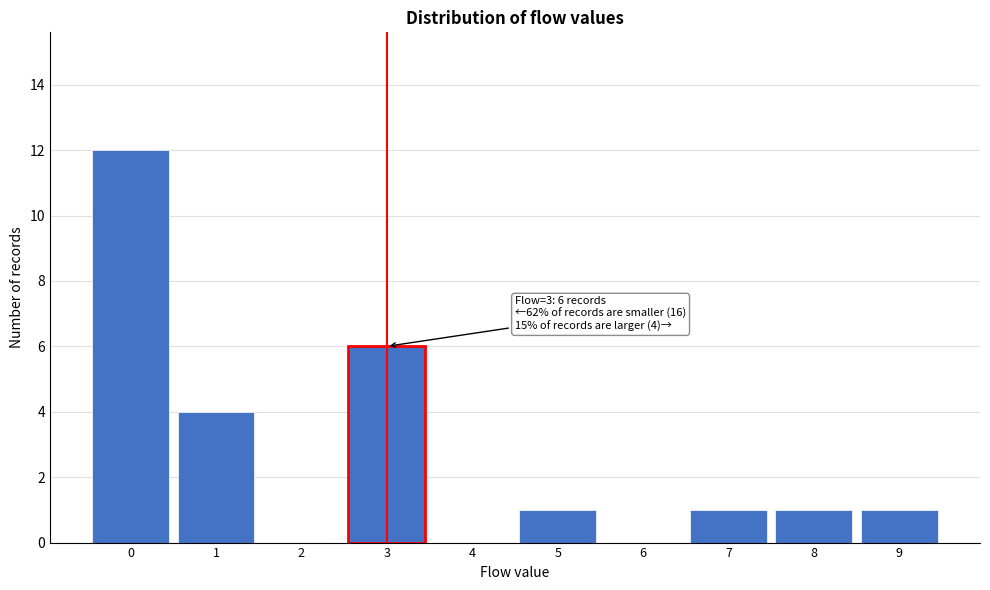

Over which range of the x-axis is the bar tallest?

-0.5 to 0.5